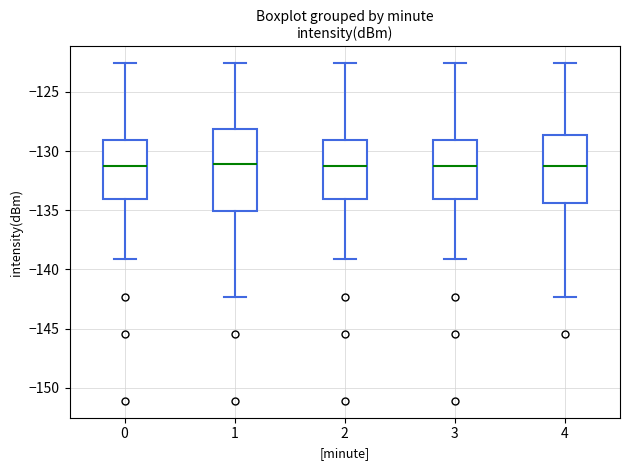

Reading left to right, transcribe this box plot: for each box, give where its median line is, the range the box spans, and where its two whiskers end, as read against the y-axis. The values are not printed on the chart, so give them approximately, as read against the axis.

0: median -131.0, box -134.0 to -129.0, whiskers -139.0 to -122.5
1: median -131.0, box -135.0 to -128.0, whiskers -142.5 to -122.5
2: median -131.0, box -134.0 to -129.0, whiskers -139.0 to -122.5
3: median -131.0, box -134.0 to -129.0, whiskers -139.0 to -122.5
4: median -131.5, box -134.5 to -128.5, whiskers -142.5 to -122.5